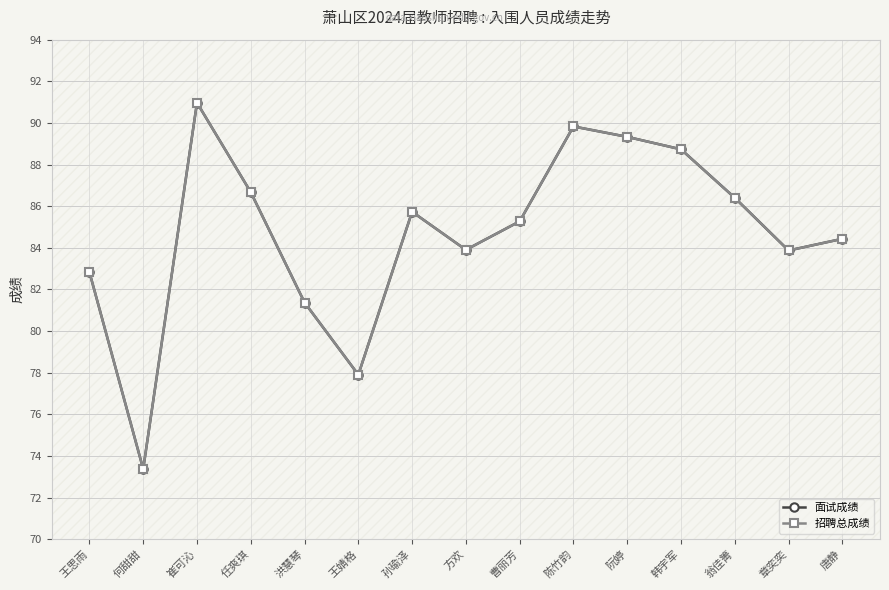

The 招聘总成绩 series shows 136.9 at 崔可沁. True or false?

False